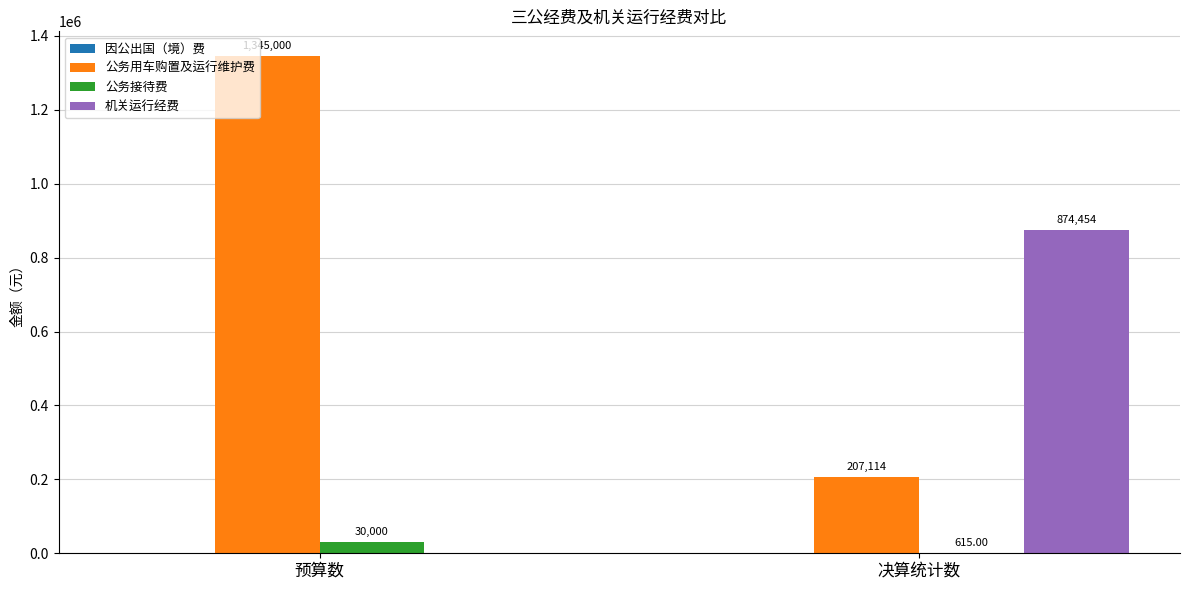

Which series changed the most between 预算数 and 决算统计数?

公务用车购置及运行维护费